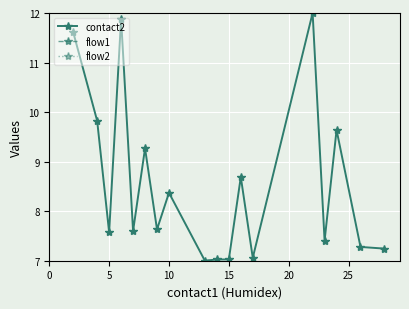

Where is the first local minimum for contact2?

5